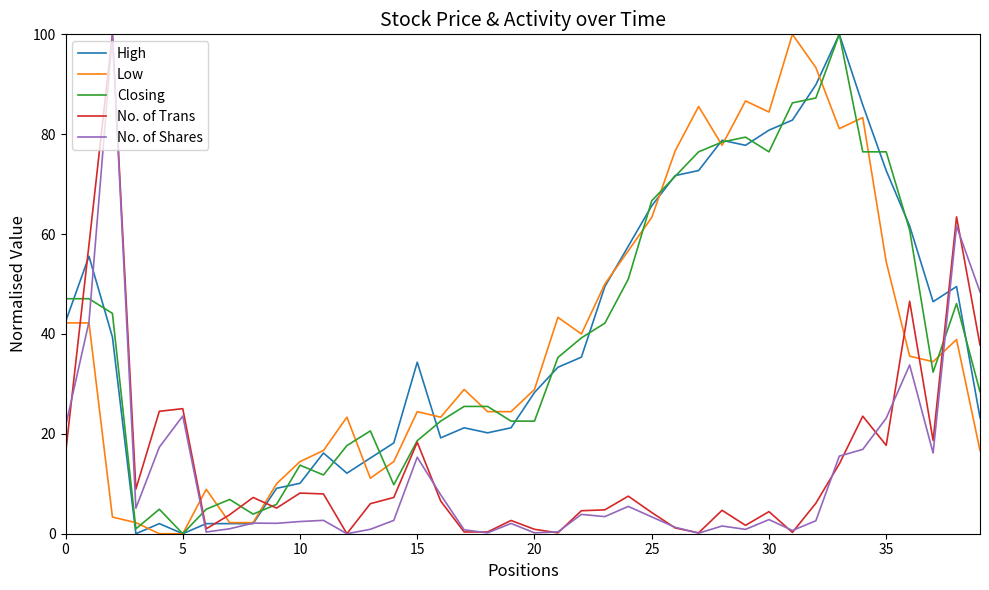

True or false: Low and No. of Trans cross at least once.

True